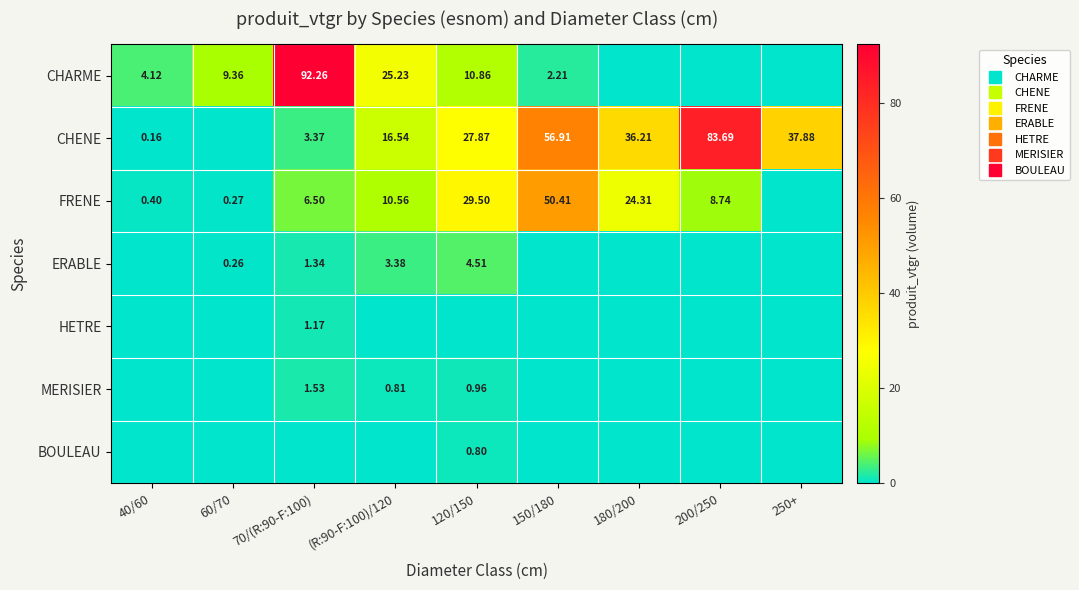

Which series changed the most between 60/70 and 150/180?

CHENE